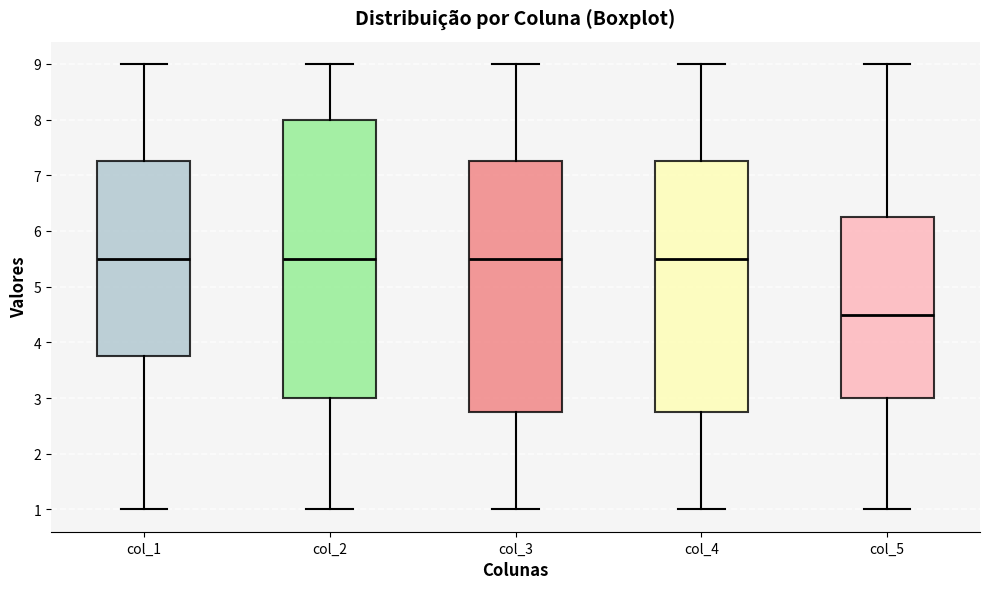

Where is the lower edge of the box for col_5 on the y-axis? The values are not printed on the chart, so give them approximately, as read against the axis.

3.0